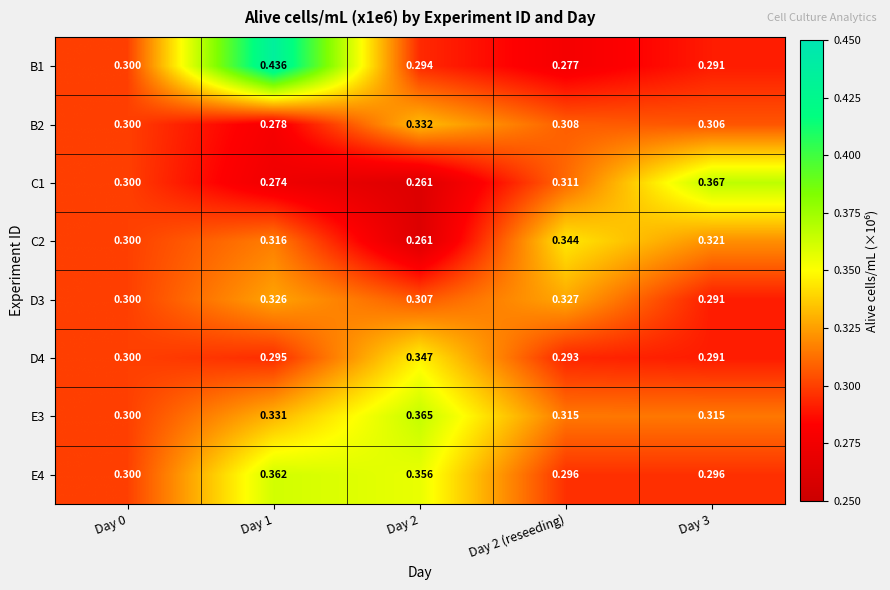

What is the spread (max minus min) of values at Day 2 (reseeding)?

0.1